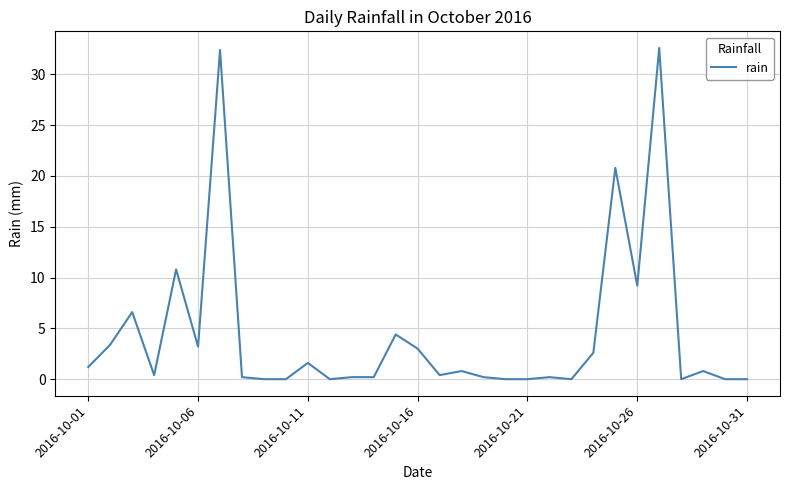

Reading left to right, extract all data points from this chart.

1.2	3.4	6.6	0.4	10.8	3.2	32.4	0.2	0.0	0.0	1.6	0.0	0.2	0.2	4.4	3.0	0.4	0.8	0.2	0.0	0.0	0.2	0.0	2.6	20.8	9.2	32.6	0.0	0.8	0.0	0.0